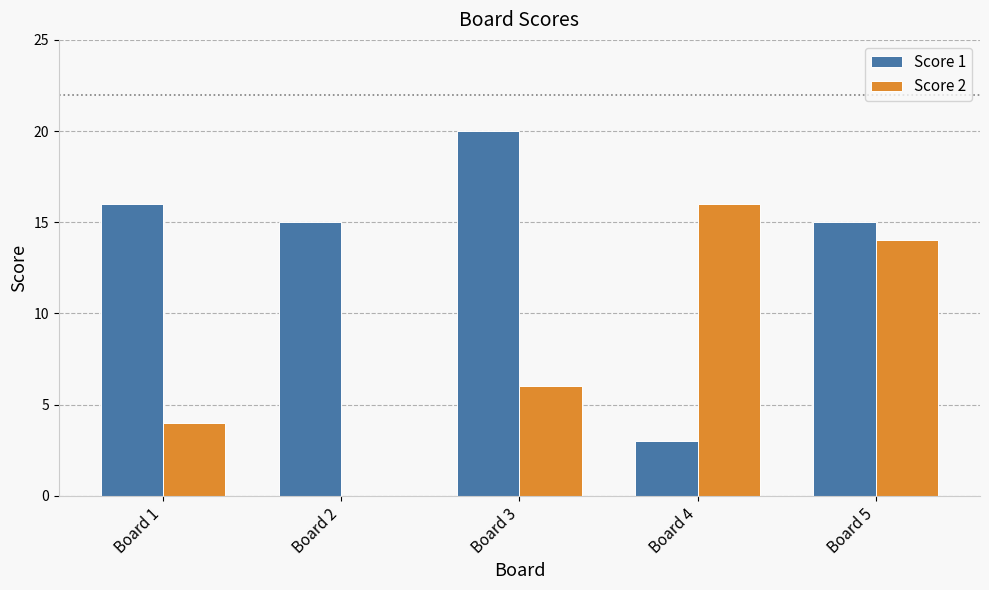

How many values in Score 2 are above zero?

4